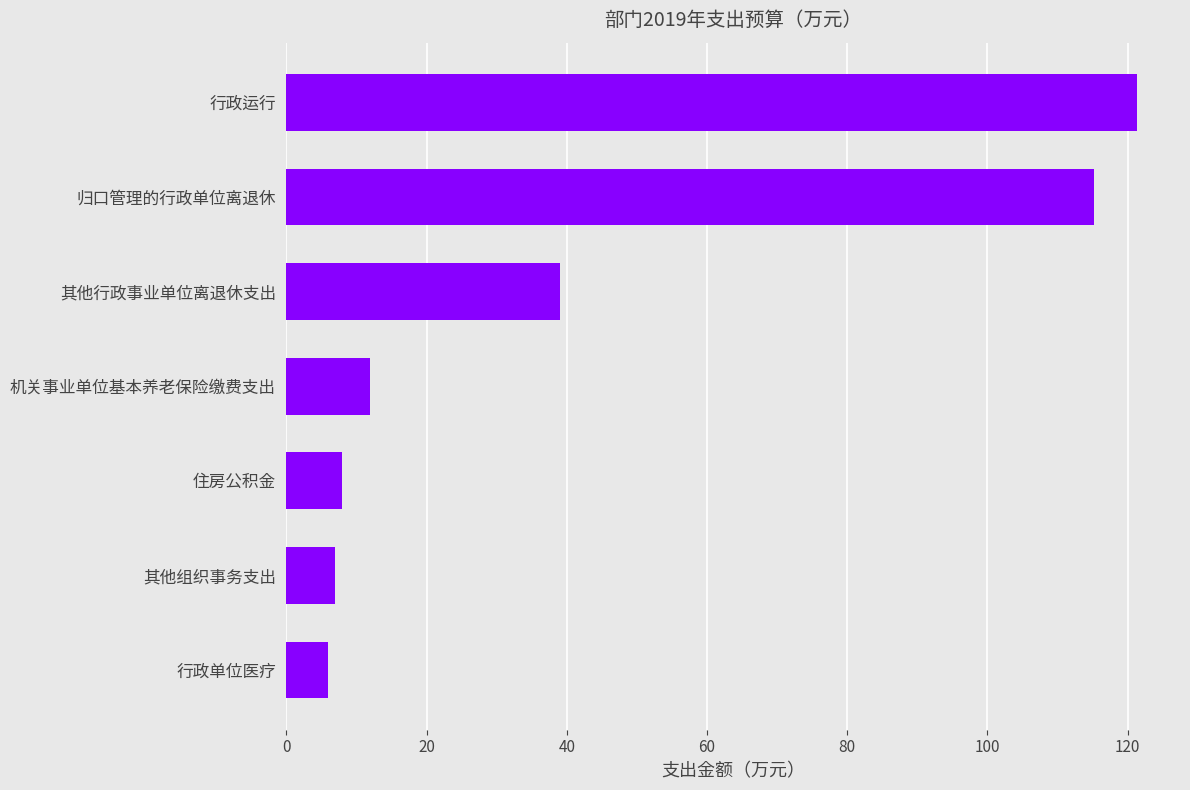

How many data points are less than 11?

3